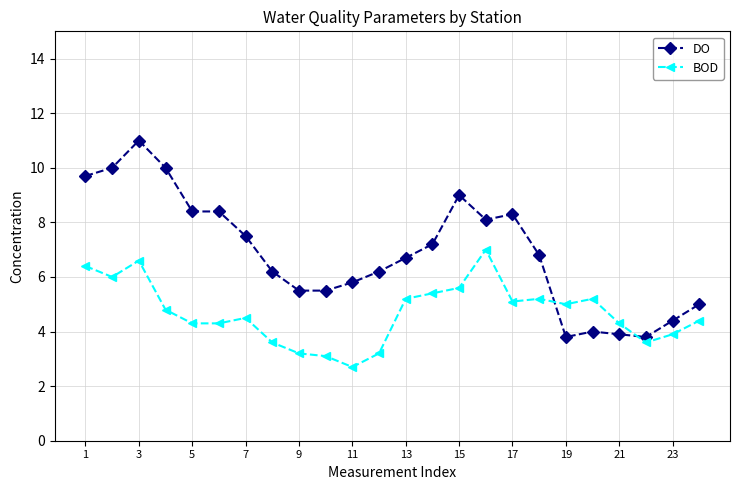

What is the maximum value shown in the chart?

11.0